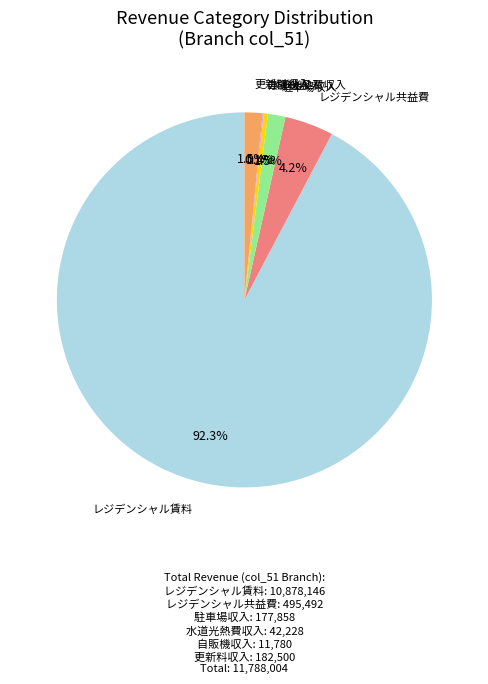

To the nearest percent, what is the difference between the largest and smallest slice percentages?

92%